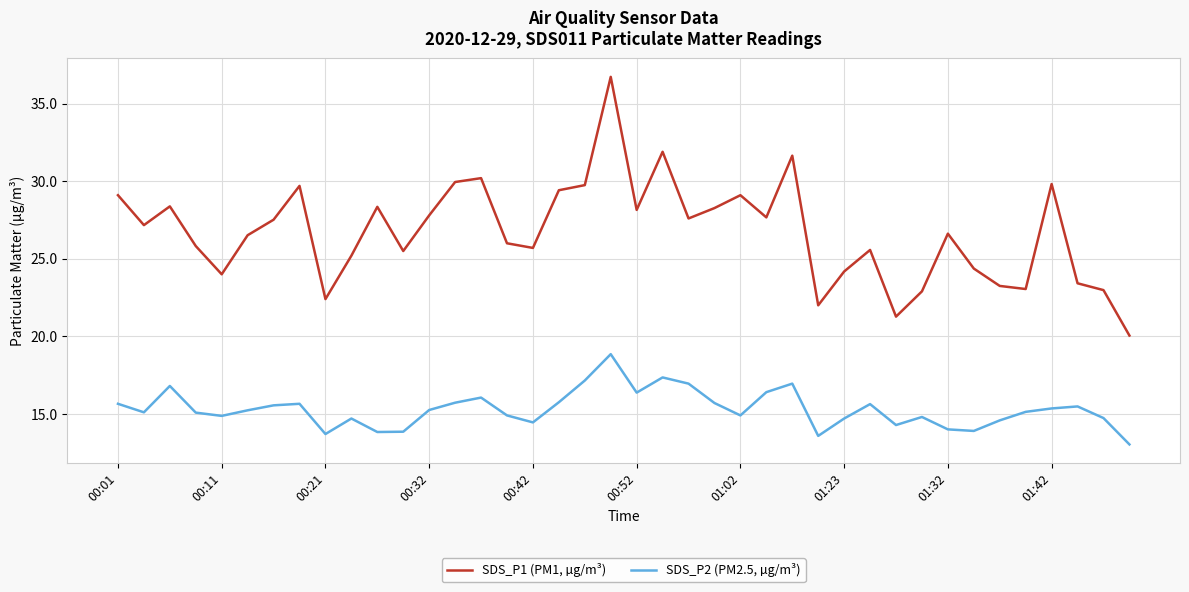

Rank the series by their maximum value, from highest to lowest.

SDS_P1 (PM1, µg/m³), SDS_P2 (PM2.5, µg/m³)